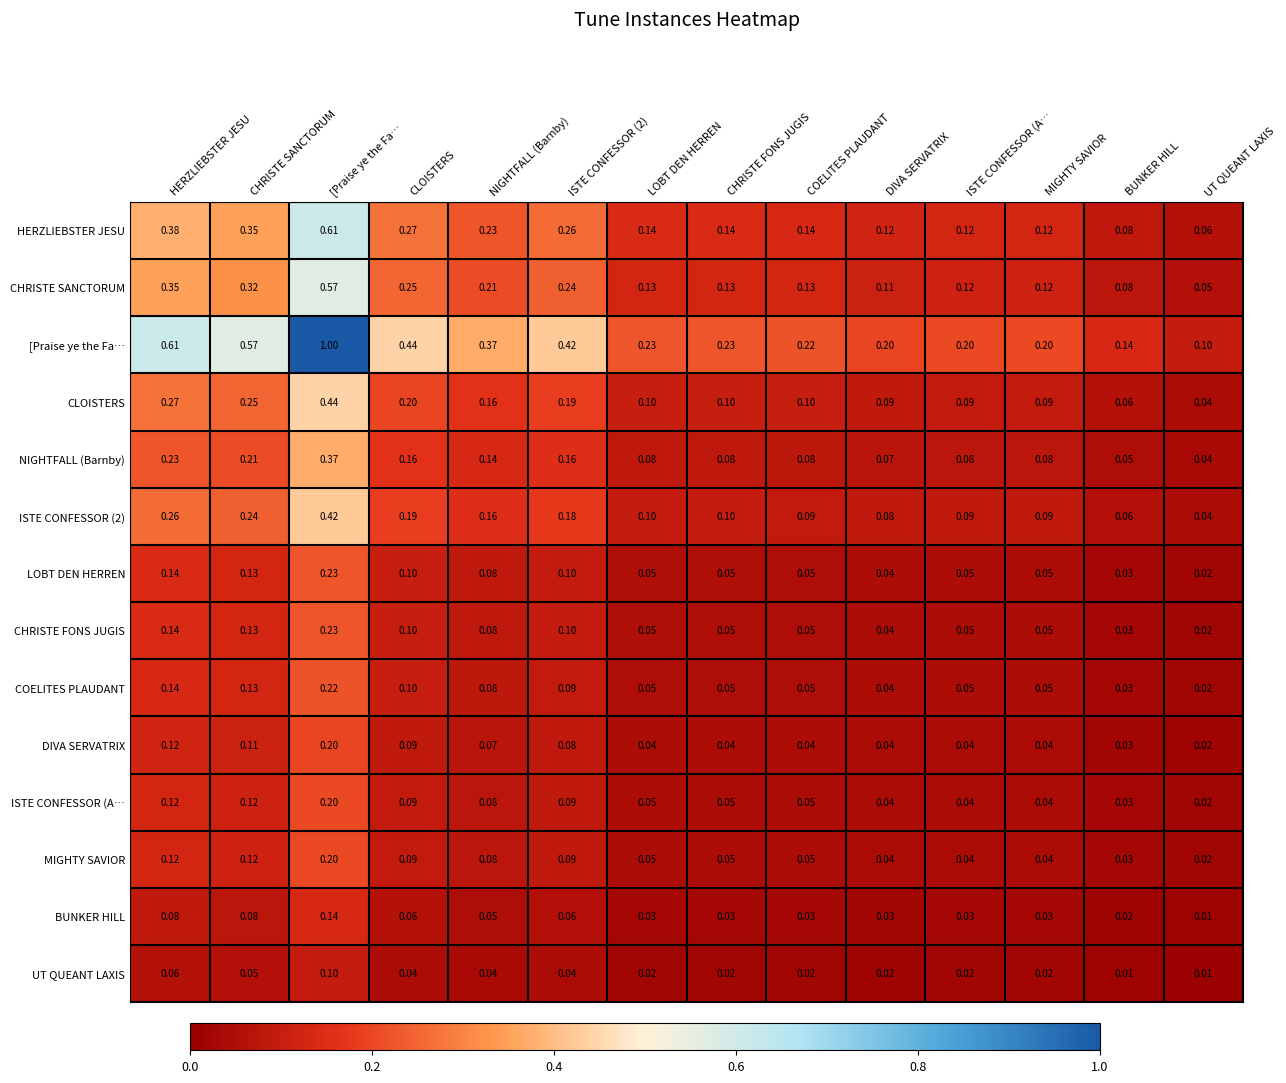

Which series has the largest range (max minus min)?

[Praise ye the Fa…